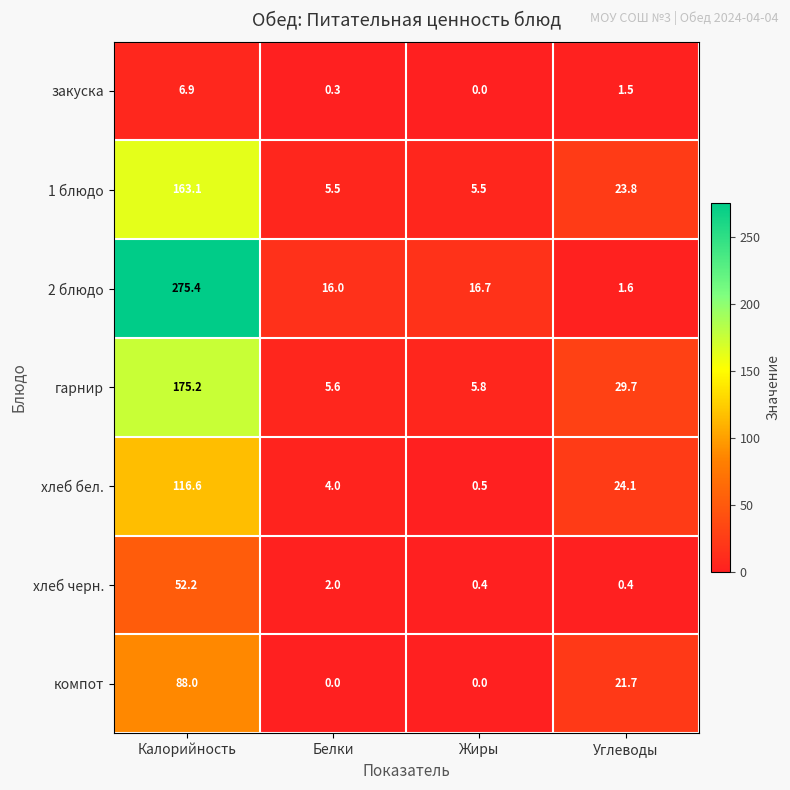

Rank the series by their maximum value, from lowest to highest.

закуска, хлеб черн., компот, хлеб бел., 1 блюдо, гарнир, 2 блюдо